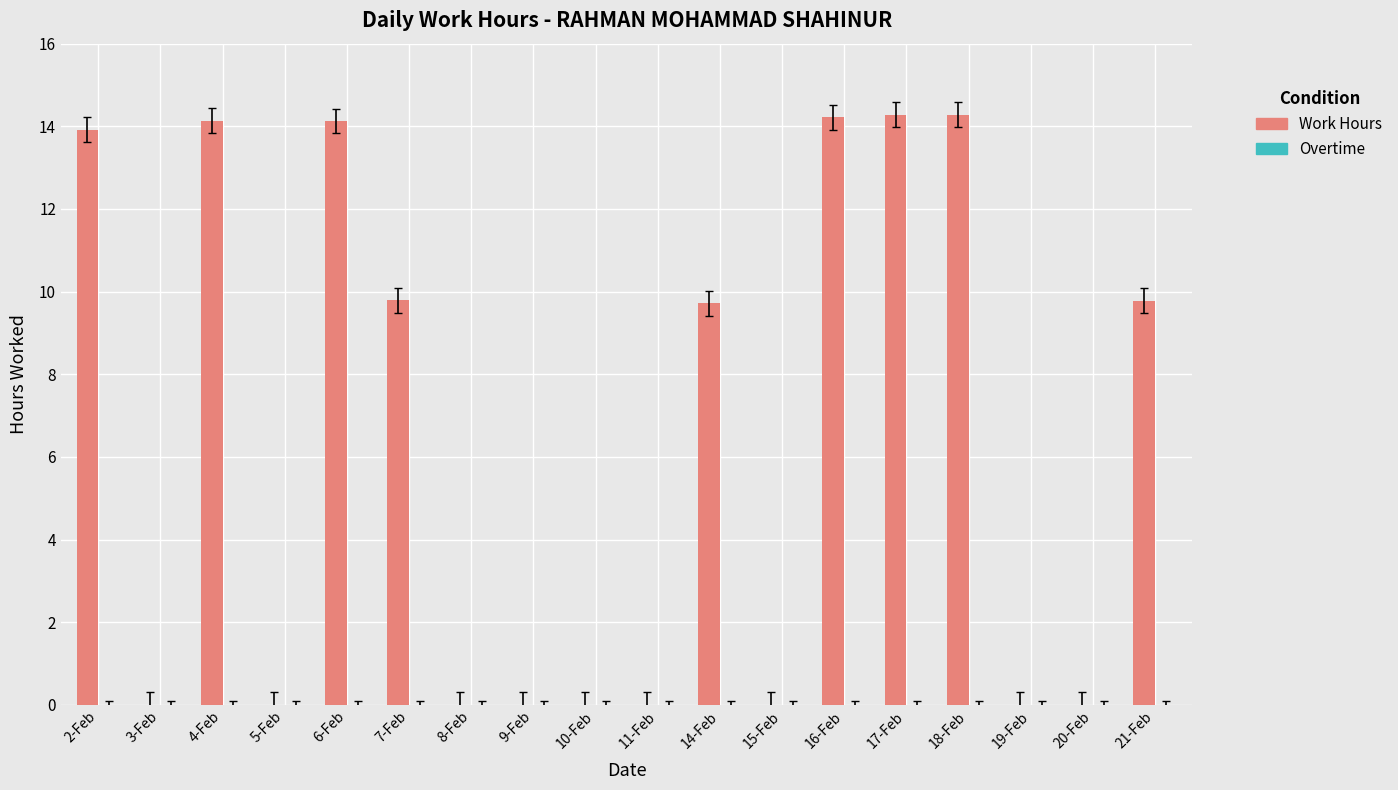

What is the sum of all values?

114.3